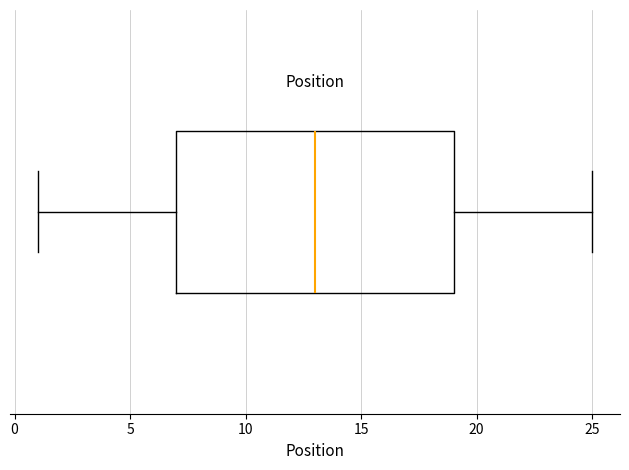

Read this box plot against the x-axis: the position of the median line, the range covered by the box, and the ends of both whiskers. The values are not printed on the chart, so give them approximately, as read against the axis.

median 13, box 7 to 19, whiskers 1 to 25